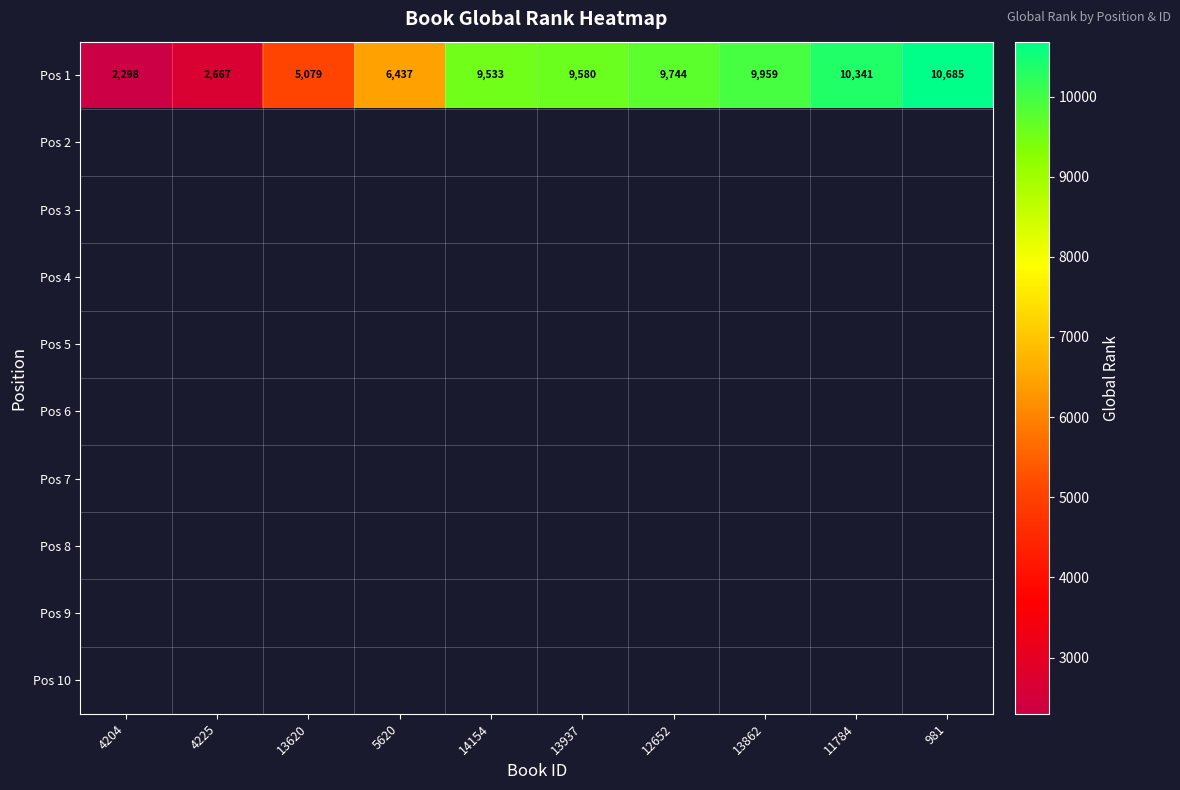

At which label is Pos 1 closest to 6491?

5620